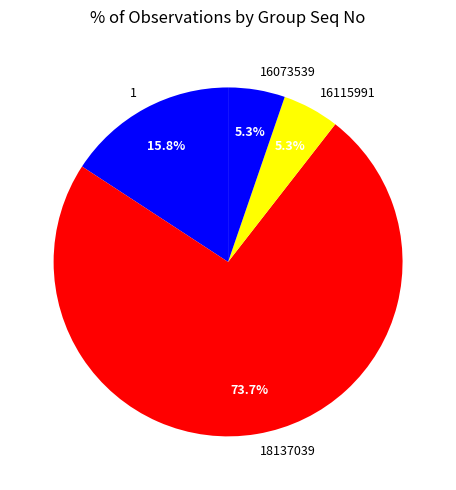

What percentage is the 16115991 slice, to the nearest percent?

5%